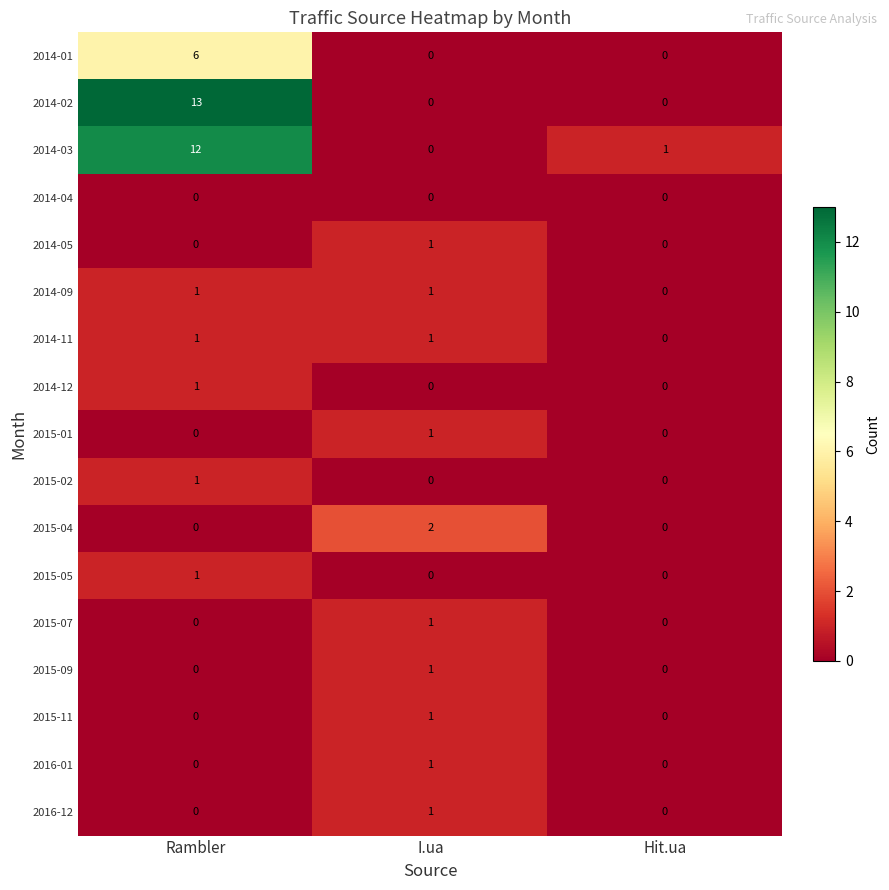

Which series changed the most between Rambler and I.ua?

2014-02